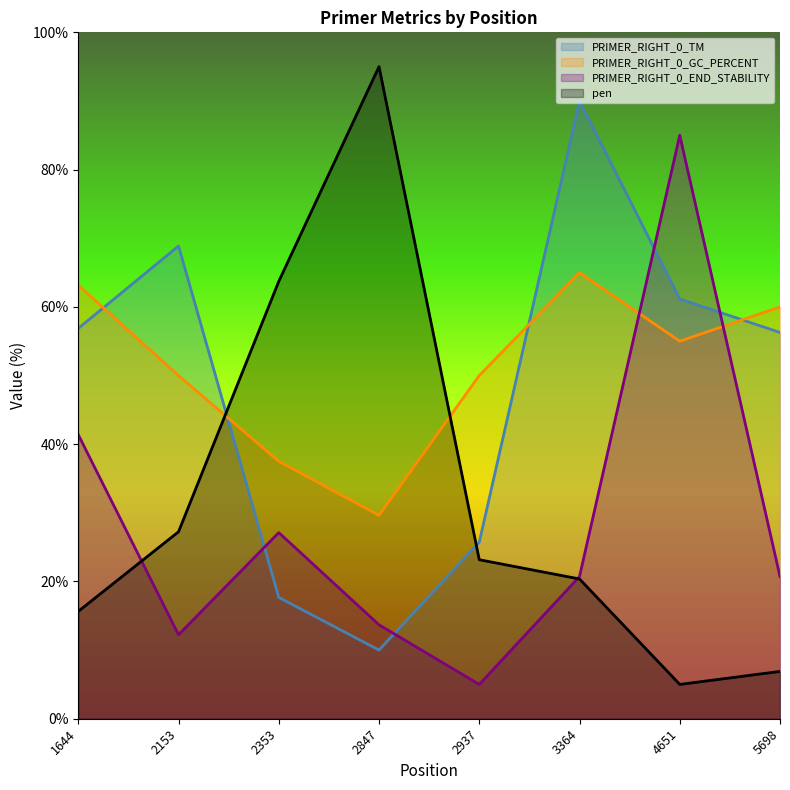

What value does the PRIMER_RIGHT_0_TM series have at 3364?

90.0